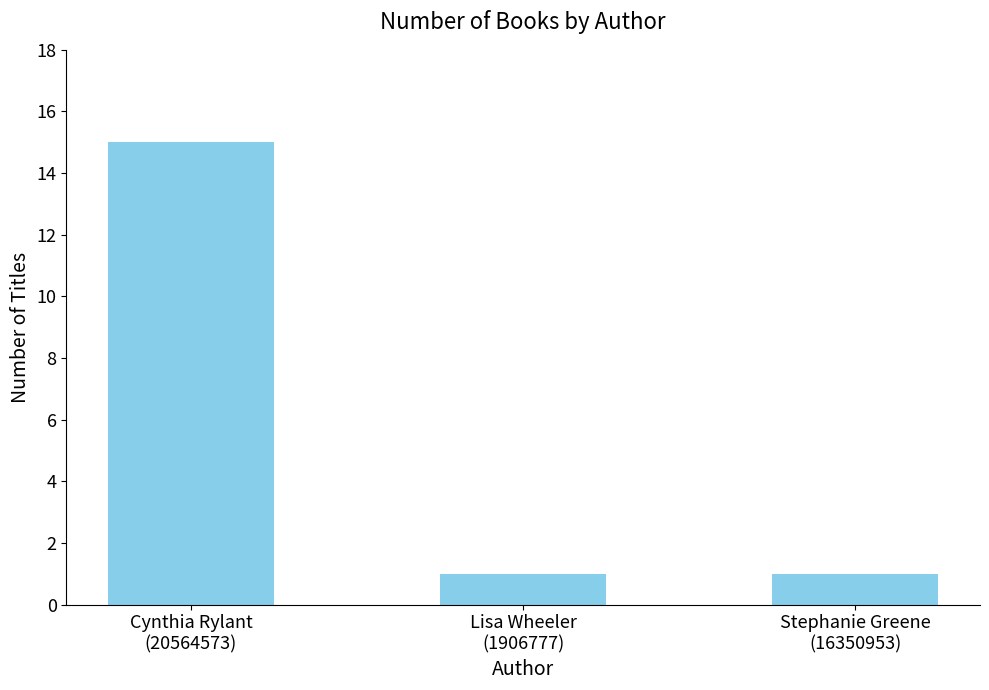

What is the greatest value displayed?

15